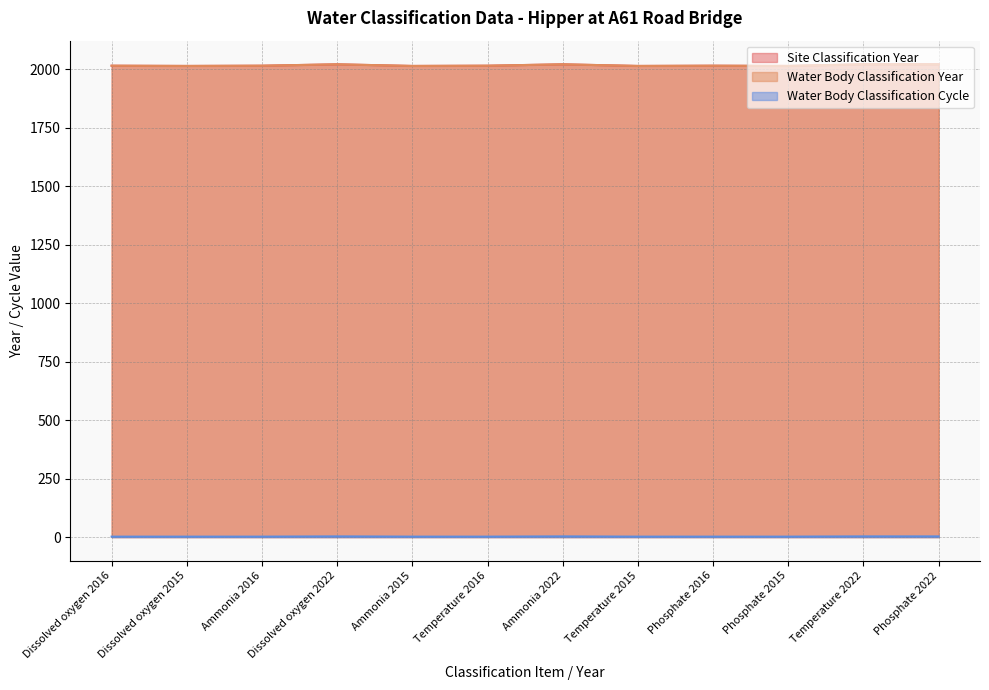

Count the Site Classification Year values in the range 2015 to 2022.

12